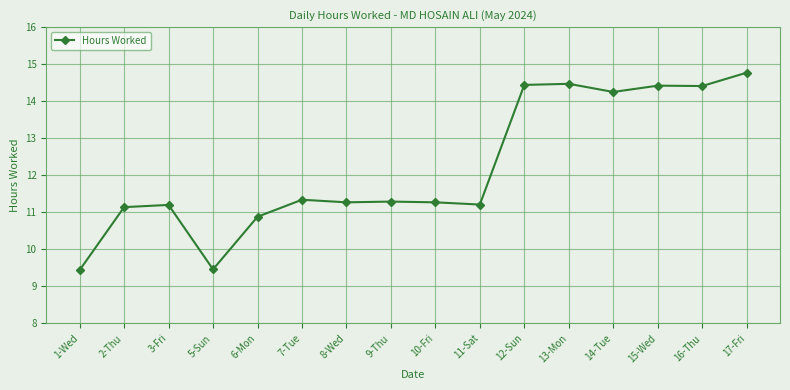

What is the minimum value shown in the chart?

9.4